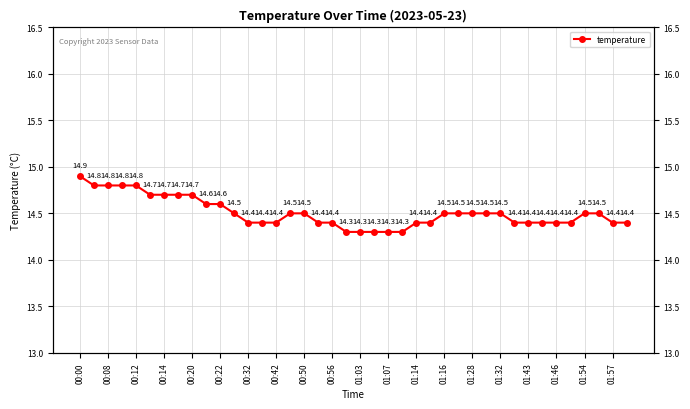

The value at 35 is 25.2. True or false?

False